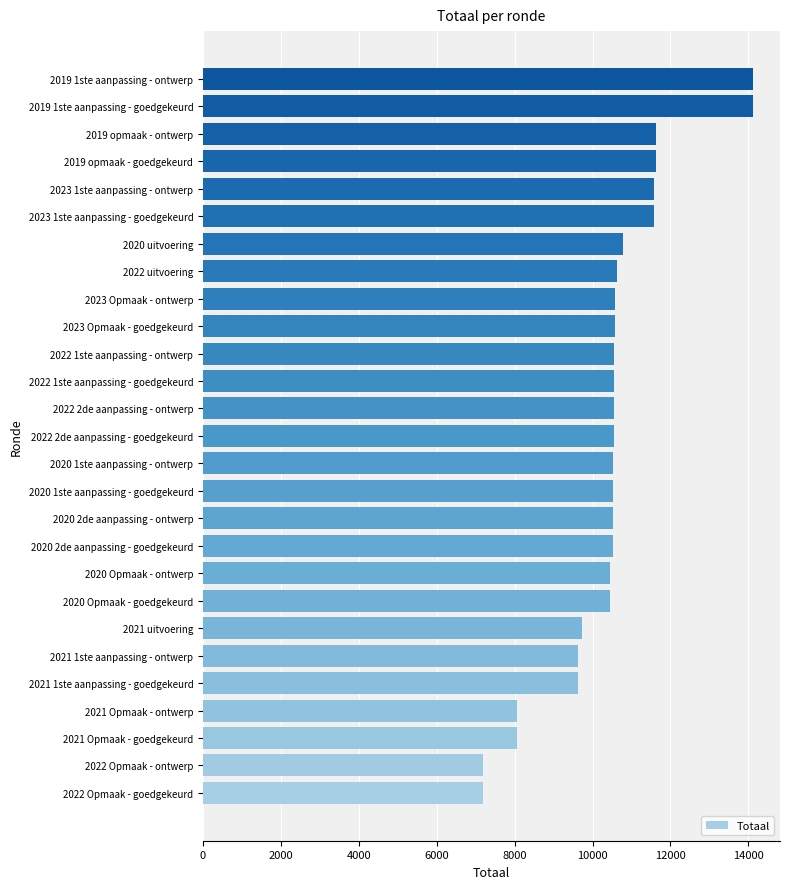

Is it true that the value at 2019 opmaak - goedgekeurd is 19965?

False